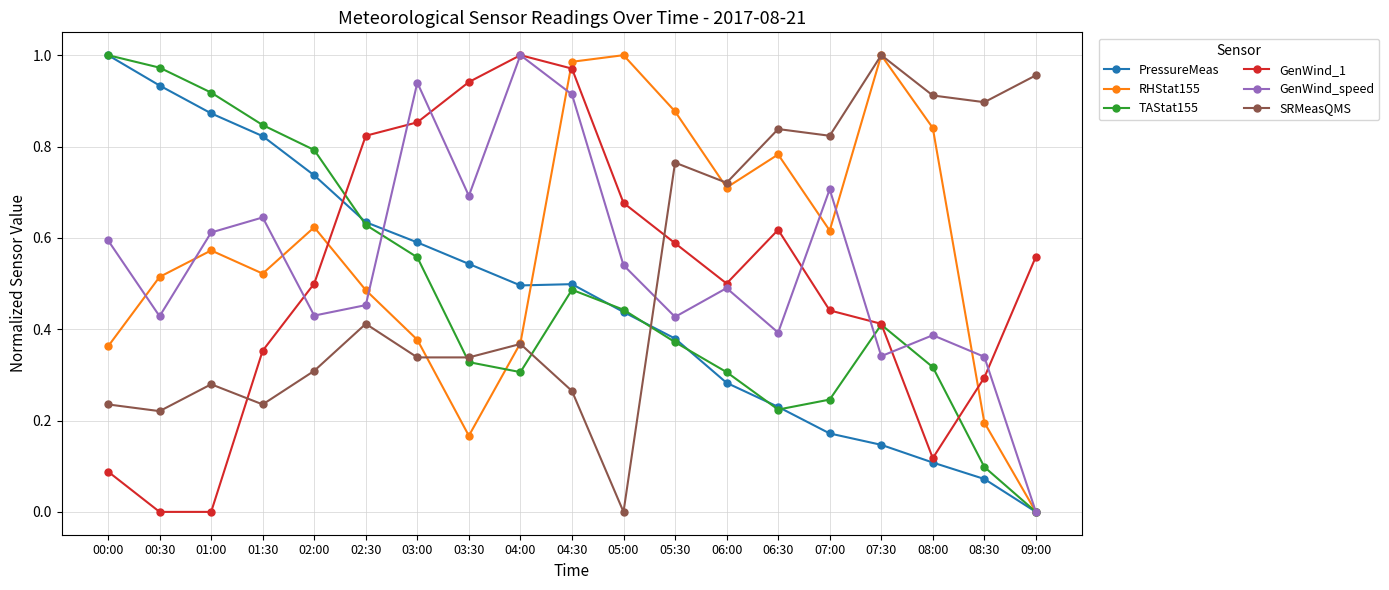

Which category has the highest value in the GenWind_speed series?

04:00